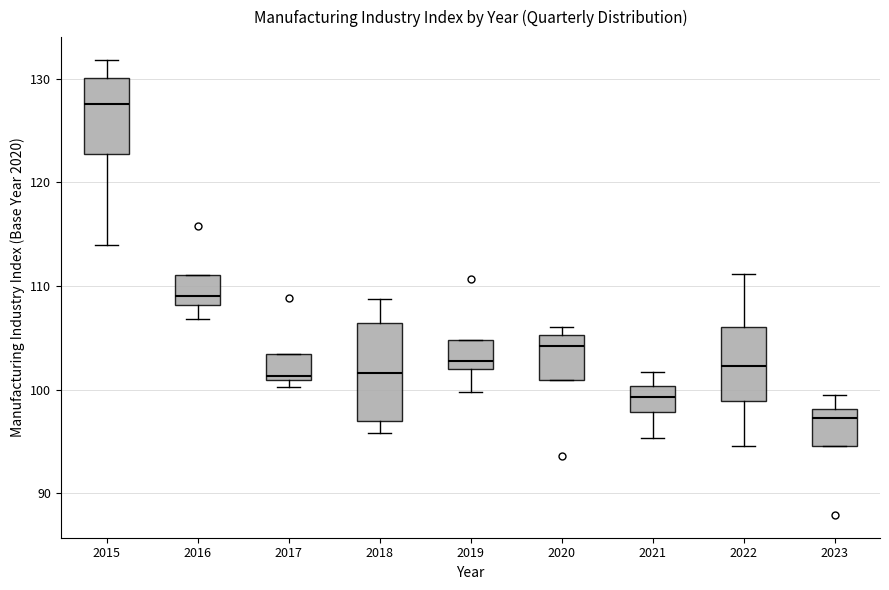

Comparing the boxes themselves (not the whiskers), which one is the tallest?

2018